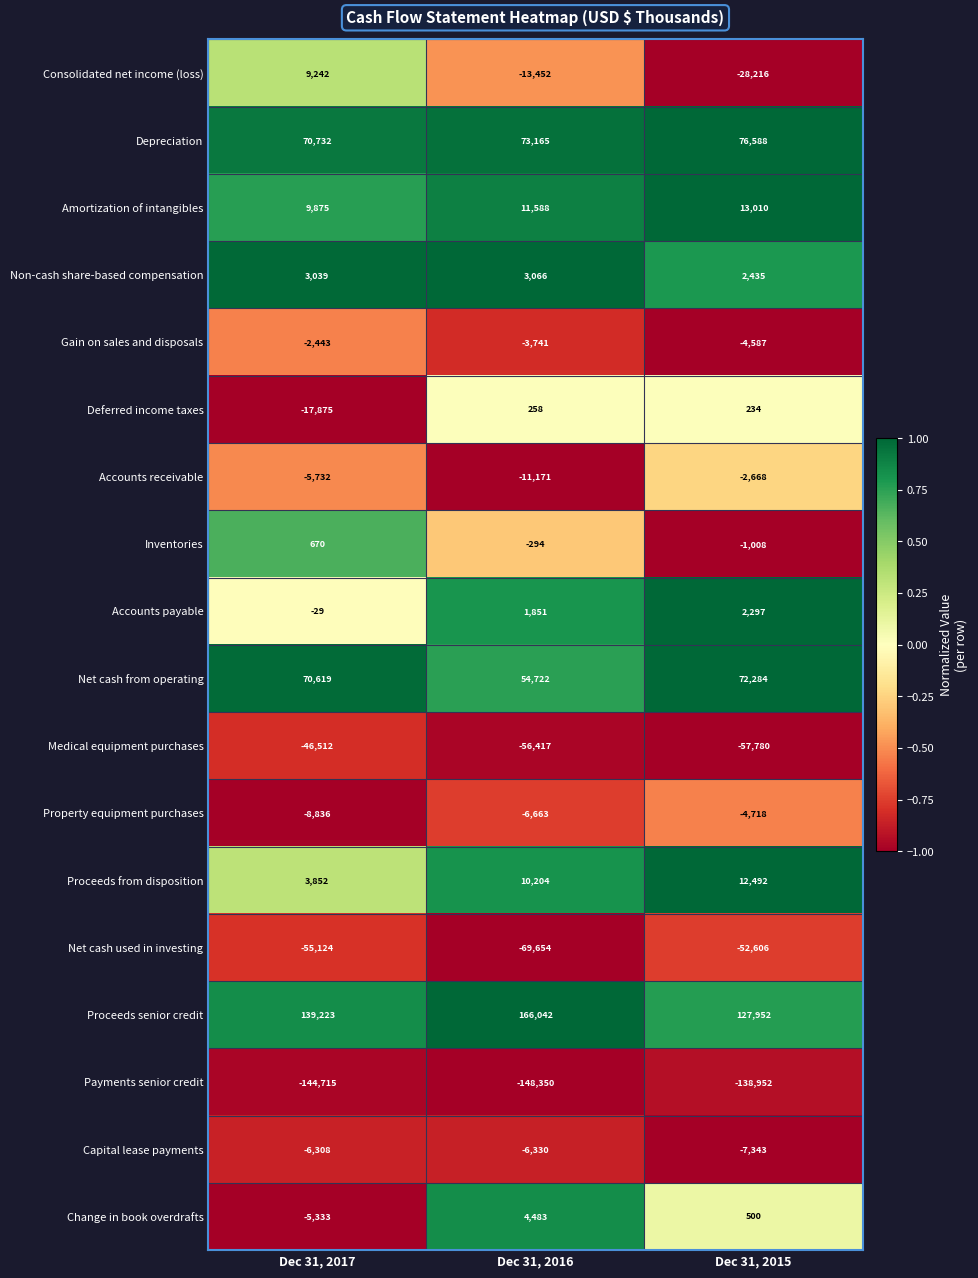

What is the greatest value displayed?

166042